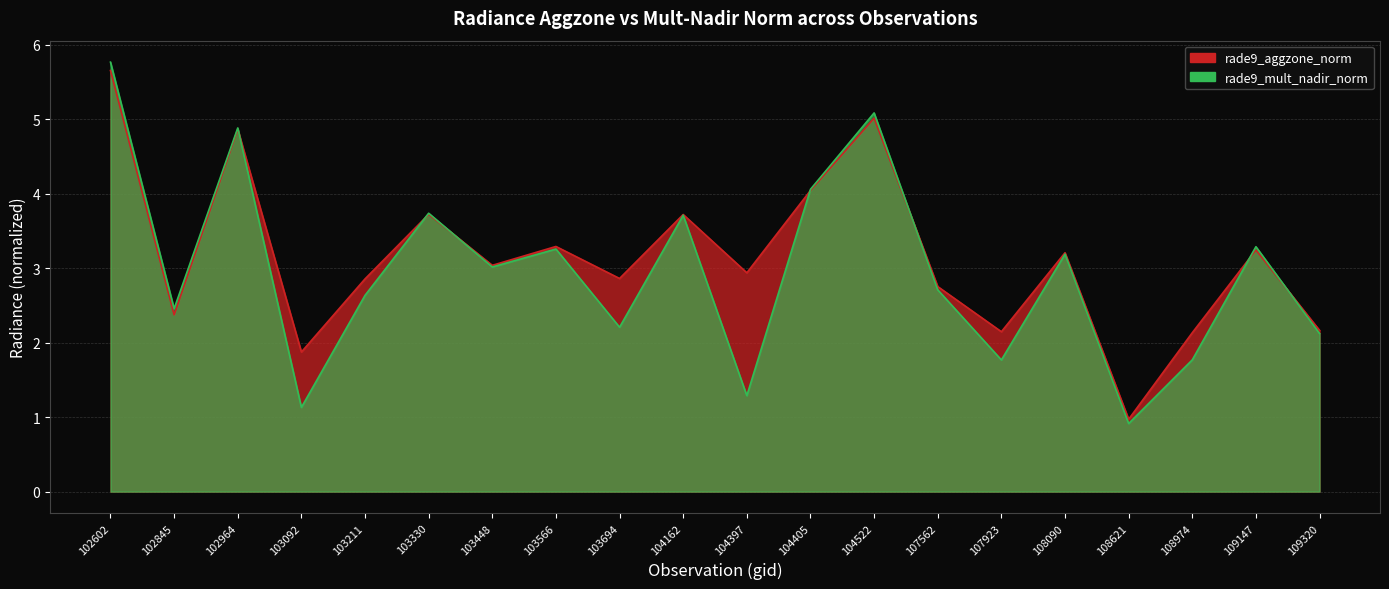

Where is the first local maximum for rade9_aggzone_norm?

102964